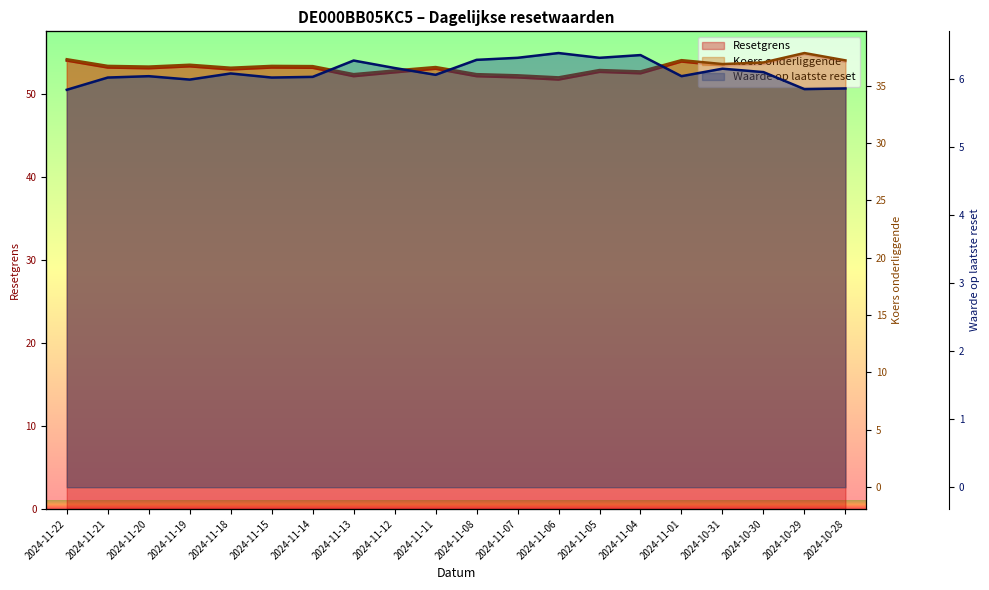

Where is the first local maximum for Resetgrens?

2024-11-19